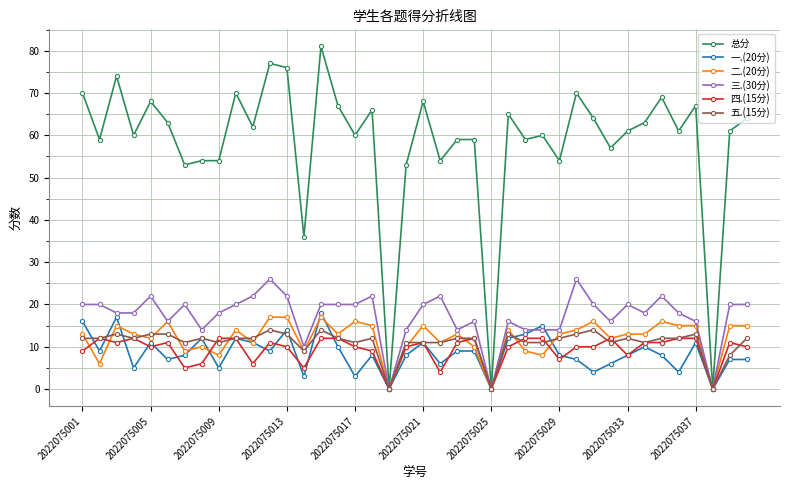

What is the greatest value displayed?

81